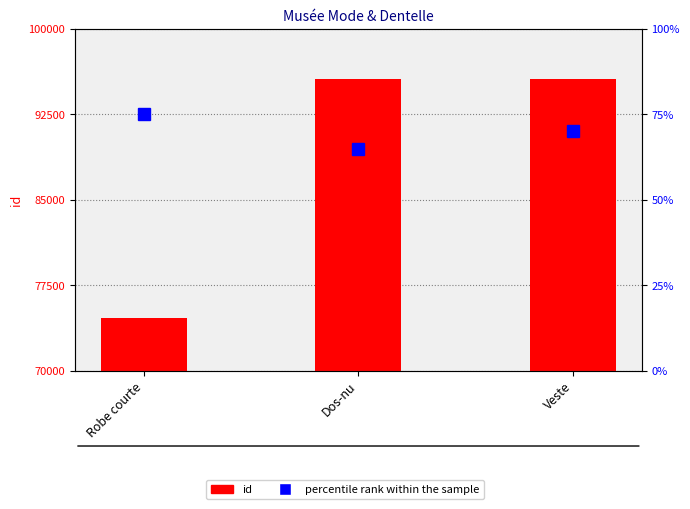

Which series has the widest spread of values?

id